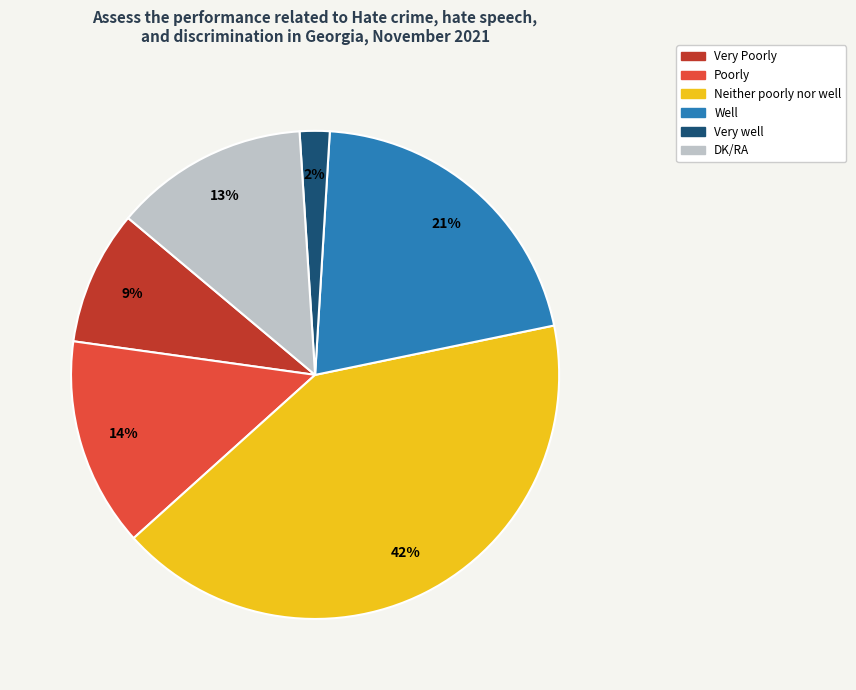

Which slice is the smallest?

Very well